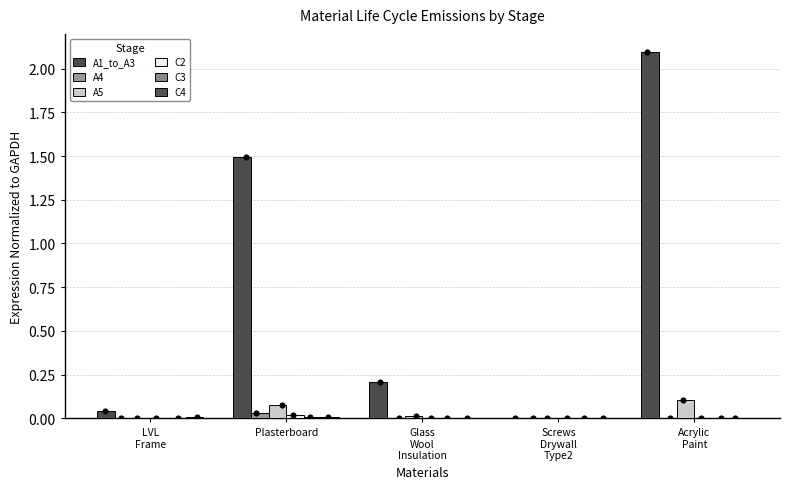

Which series has the widest spread of Y values?

A1_to_A3